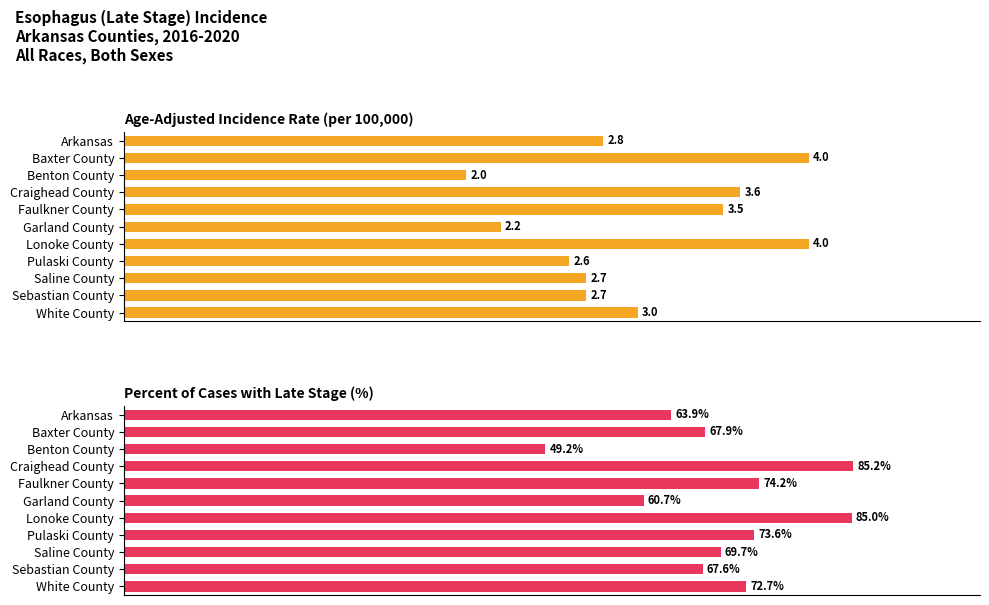

What is the difference between the maximum and minimum values in the Percent of Cases with Late Stage series?

36.0